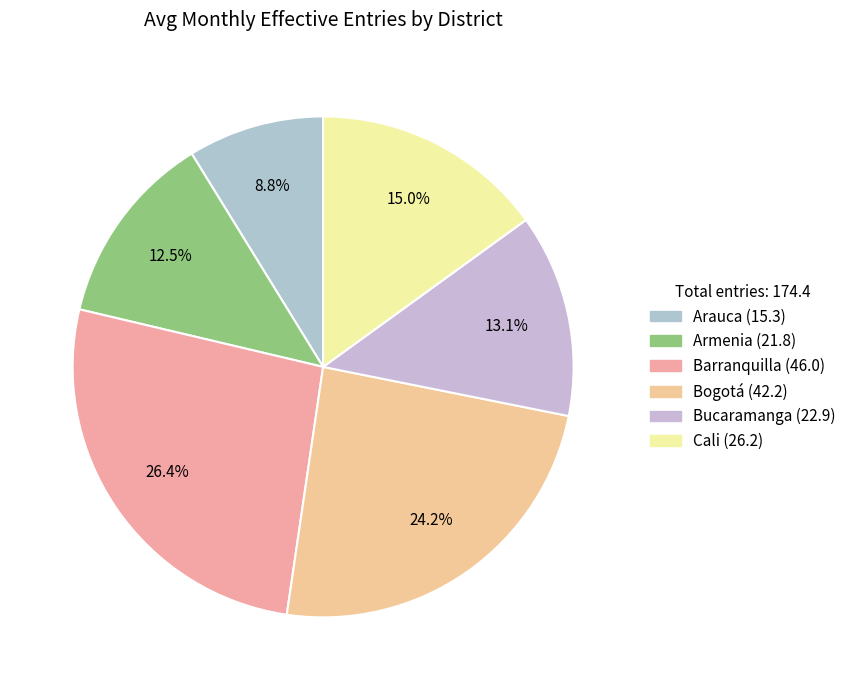

Count the number of slices in the pie.

6